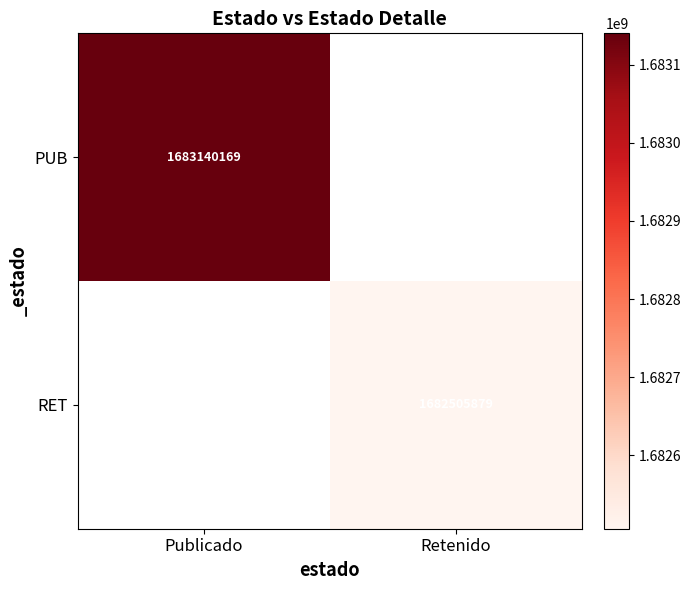

Is the value of RET at Retenido greater than the value of PUB at Publicado?

No